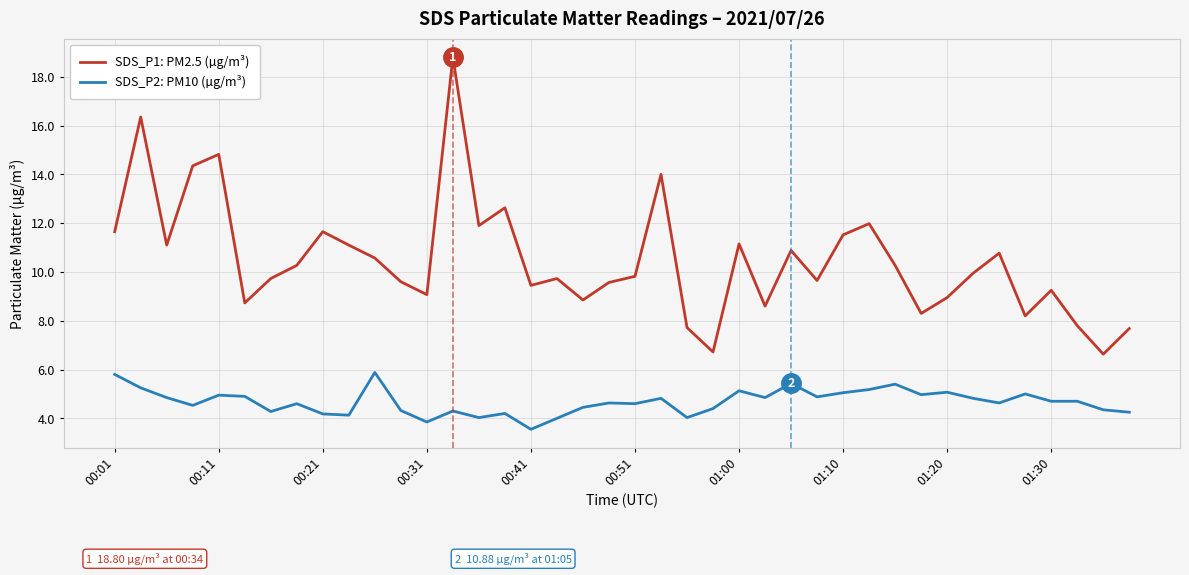

Is this an area chart (filled region under the line)?

No